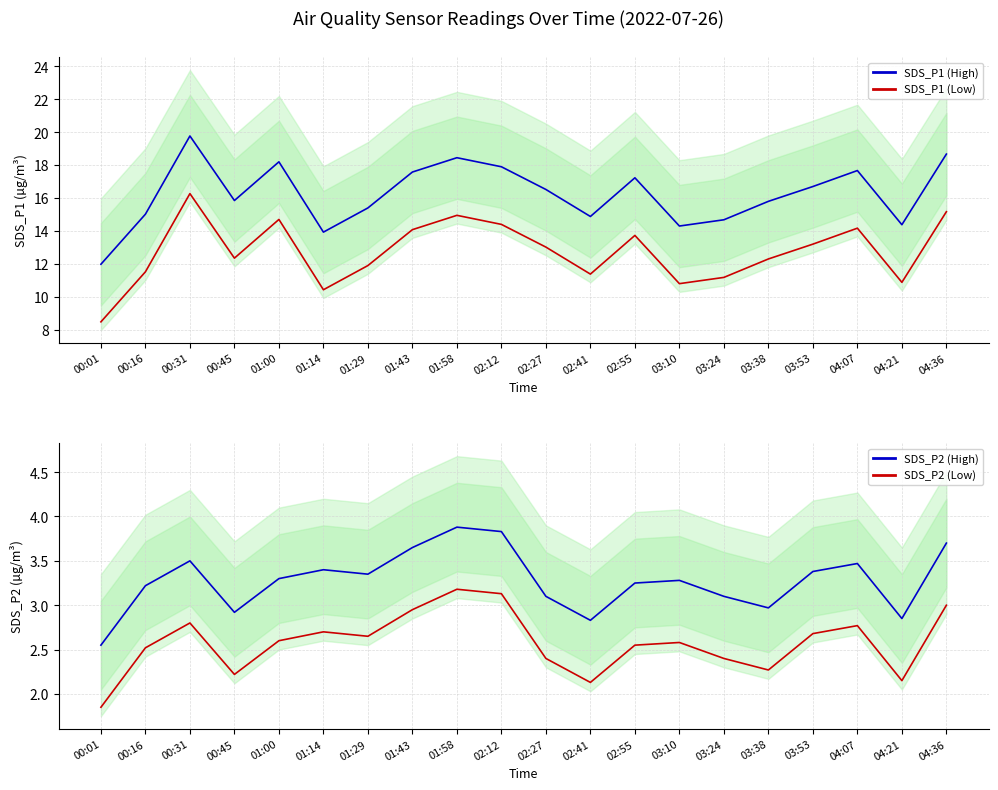

At which category is the sum across all series the highest?

00:31